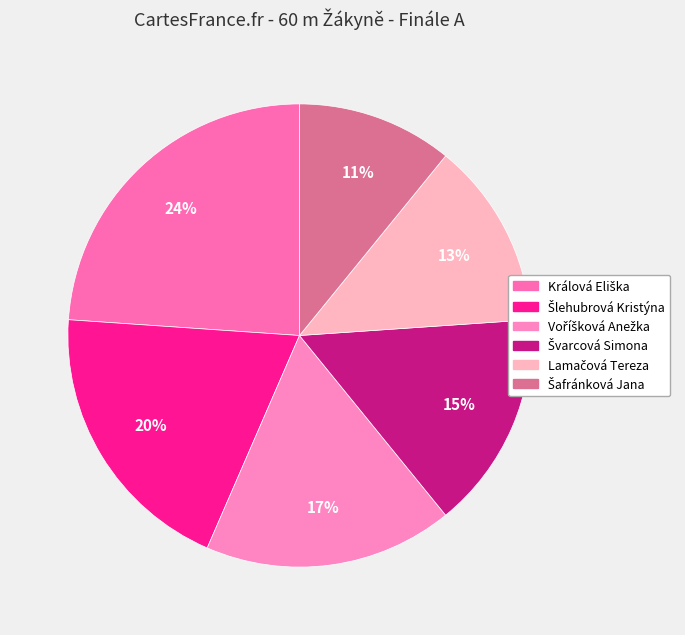

How many slices are in this pie chart?

6